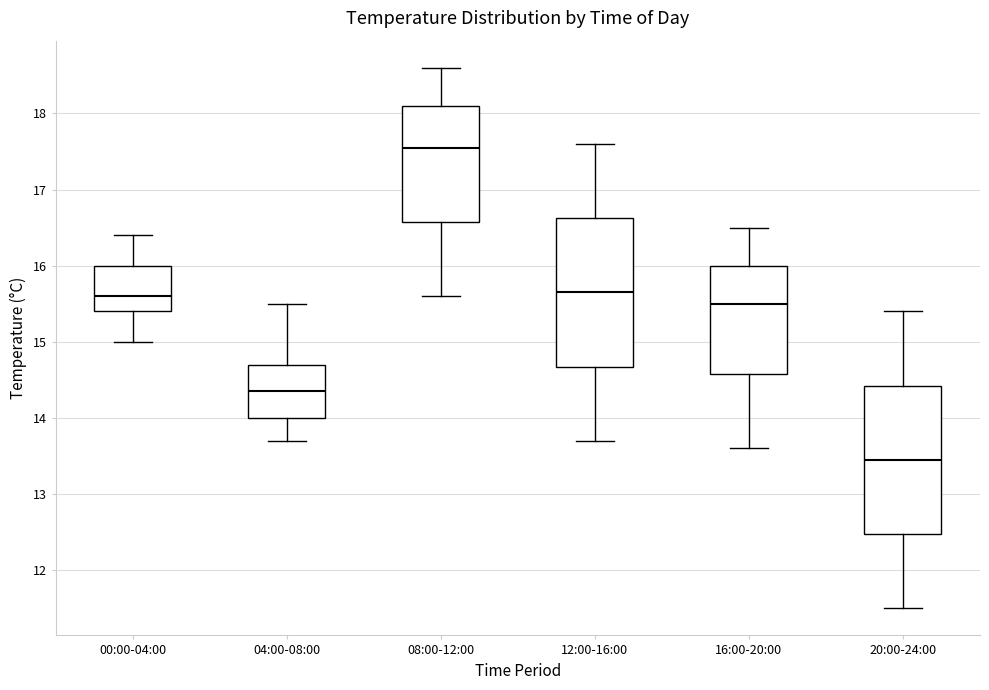

Reading left to right, read every box against the y-axis: the position of its median line, the range the box covers, and the ends of its whiskers. The values are not printed on the chart, so give them approximately, as read against the axis.

00:00-04:00: median 15.6, box 15.4 to 16.0, whiskers 15.0 to 16.4
04:00-08:00: median 14.4, box 14.0 to 14.7, whiskers 13.7 to 15.5
08:00-12:00: median 17.6, box 16.6 to 18.1, whiskers 15.6 to 18.6
12:00-16:00: median 15.7, box 14.7 to 16.6, whiskers 13.7 to 17.6
16:00-20:00: median 15.5, box 14.6 to 16.0, whiskers 13.6 to 16.5
20:00-24:00: median 13.5, box 12.5 to 14.4, whiskers 11.5 to 15.4